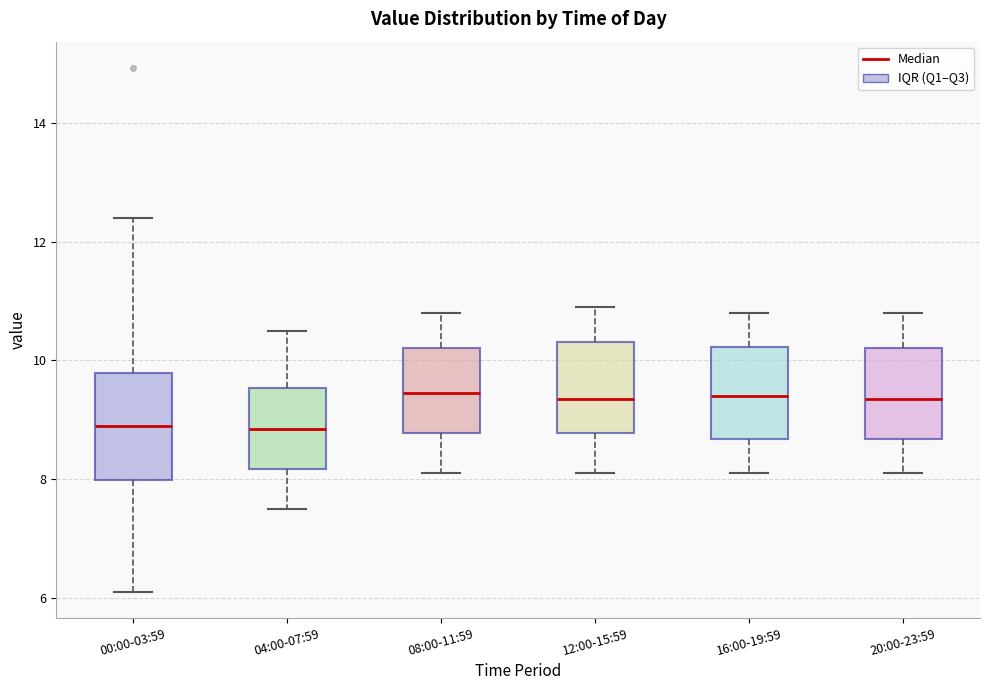

Where is the upper edge of the box for 16:00-19:59 on the y-axis? The values are not printed on the chart, so give them approximately, as read against the axis.

10.2